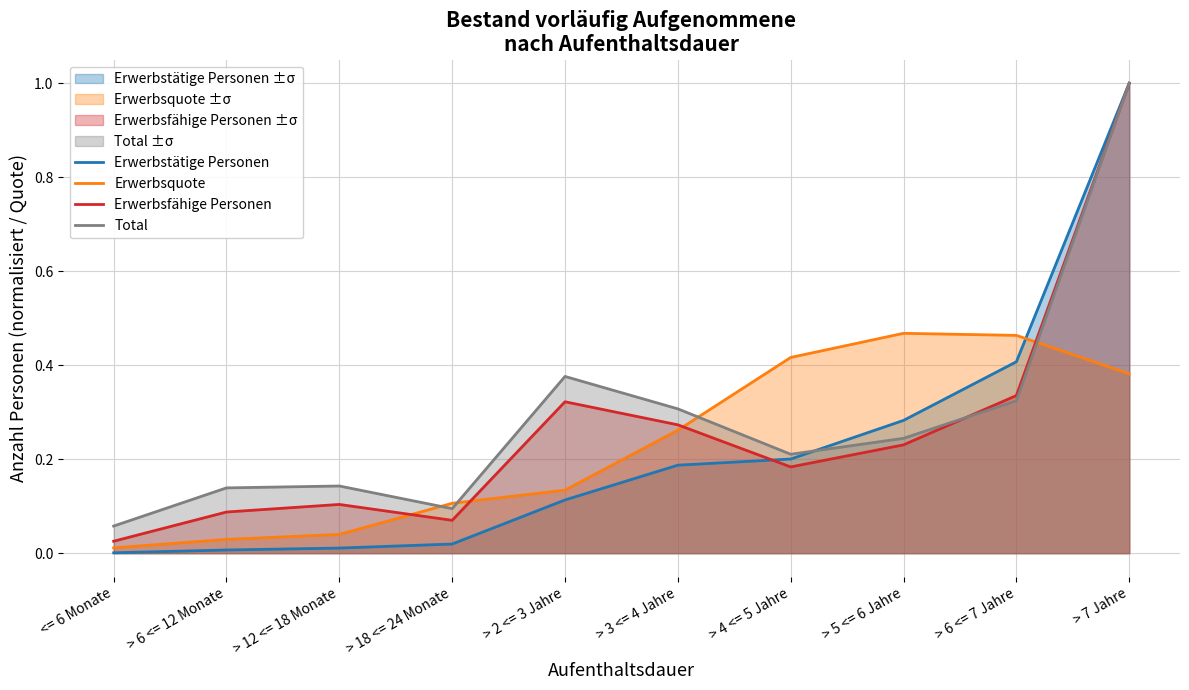

What is the maximum value shown in the chart?

1.0